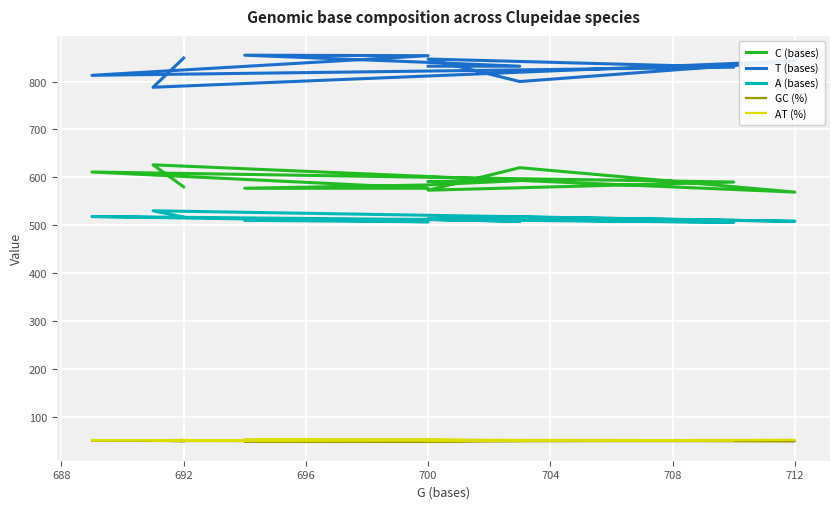

The C (bases) series shows 923.5 at 700. True or false?

False